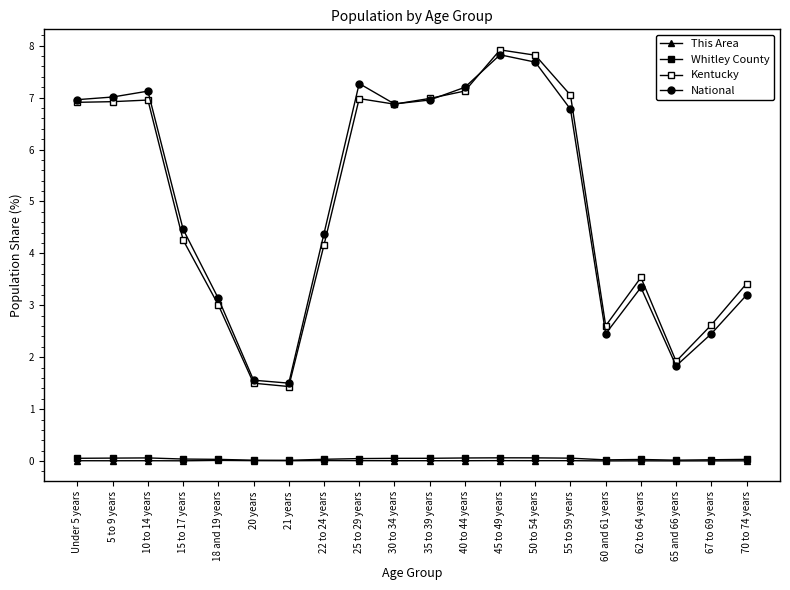

How many lines are shown in the chart?

4